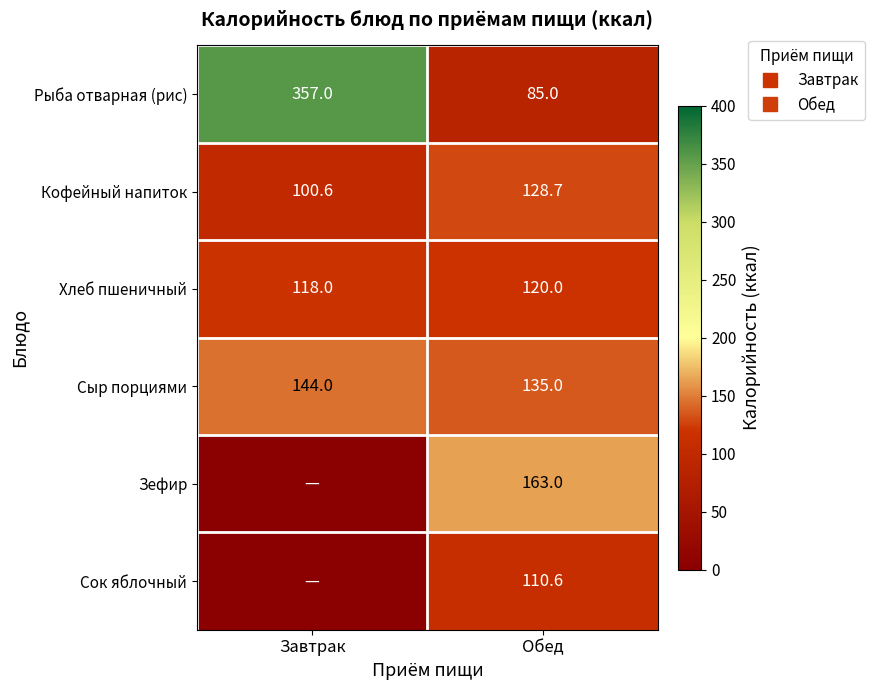

Rank the series at Обед from highest to lowest value.

Зефир, Сыр порциями, Кофейный напиток, Хлеб пшеничный, Сок яблочный, Рыба отварная (рис)